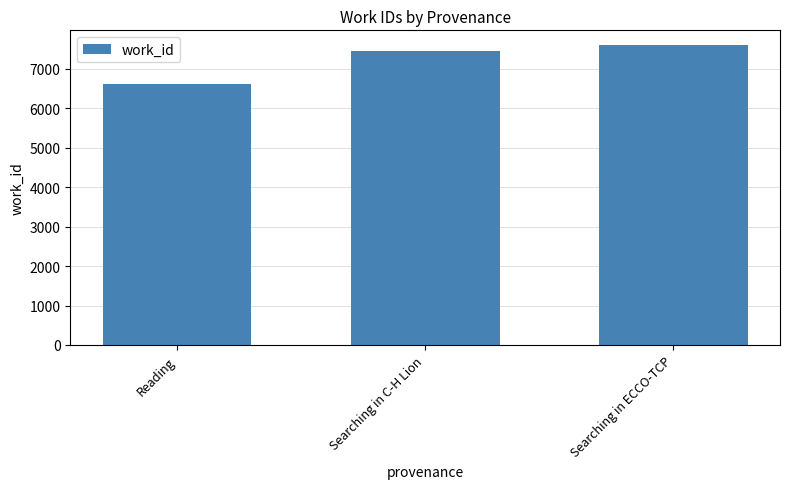

Rank the categories by value from highest to lowest.

Searching in ECCO-TCP, Searching in C-H Lion, Reading